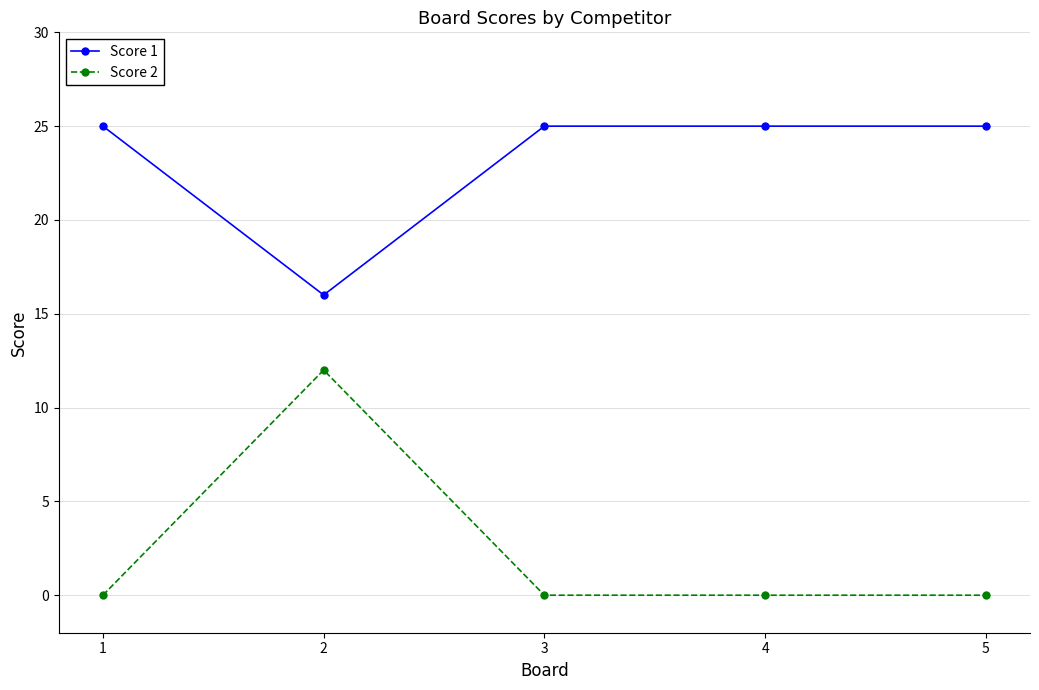

Where is the first local minimum for Score 1?

2